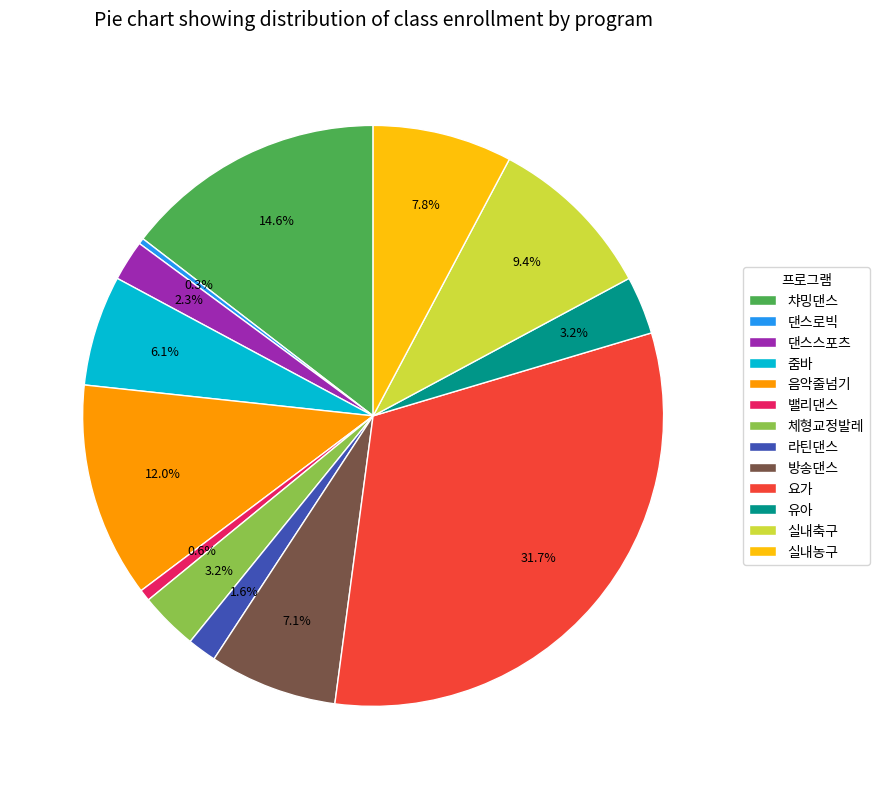

Combined, what portion of the pie is 요가 and 라틴댄스?

33.3%